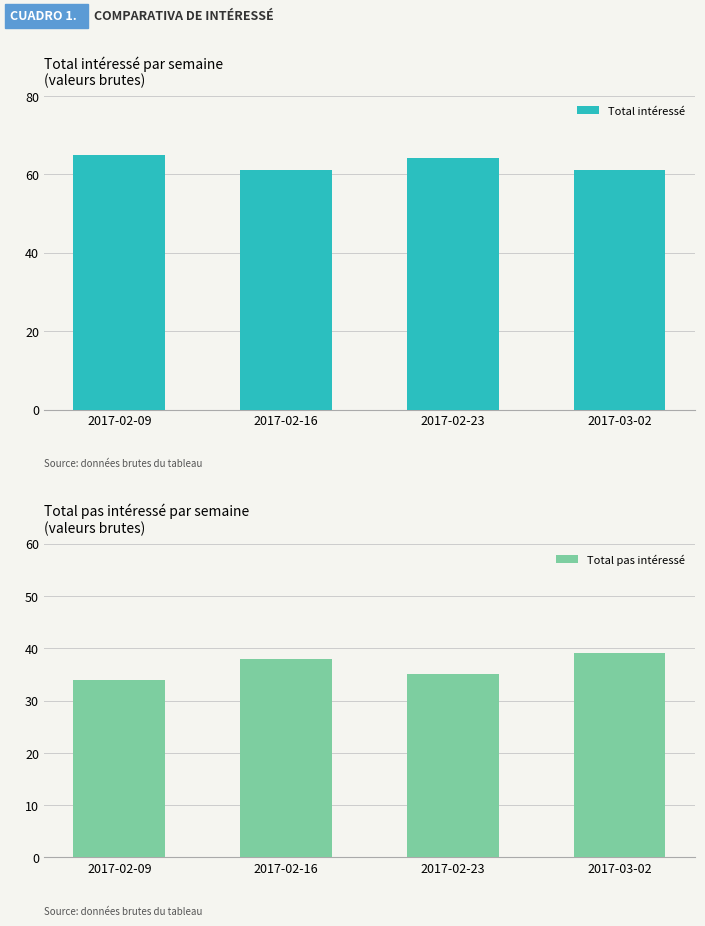

What is the difference between the maximum and minimum values in the Total pas intéressé series?

5